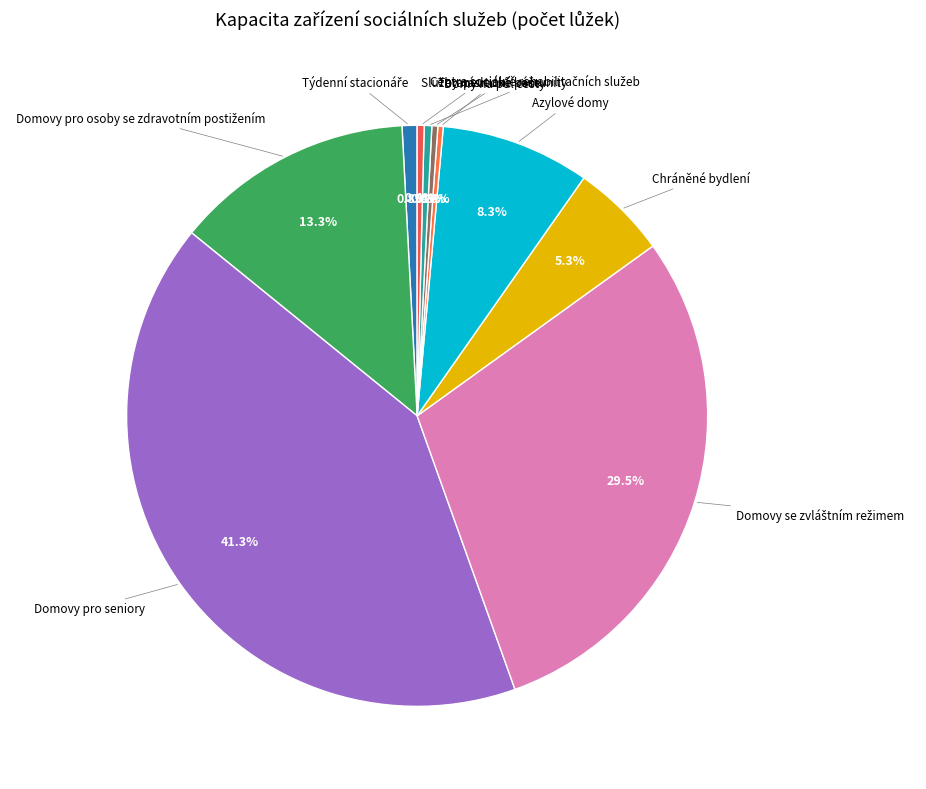

Is there a majority slice in this chart?

No